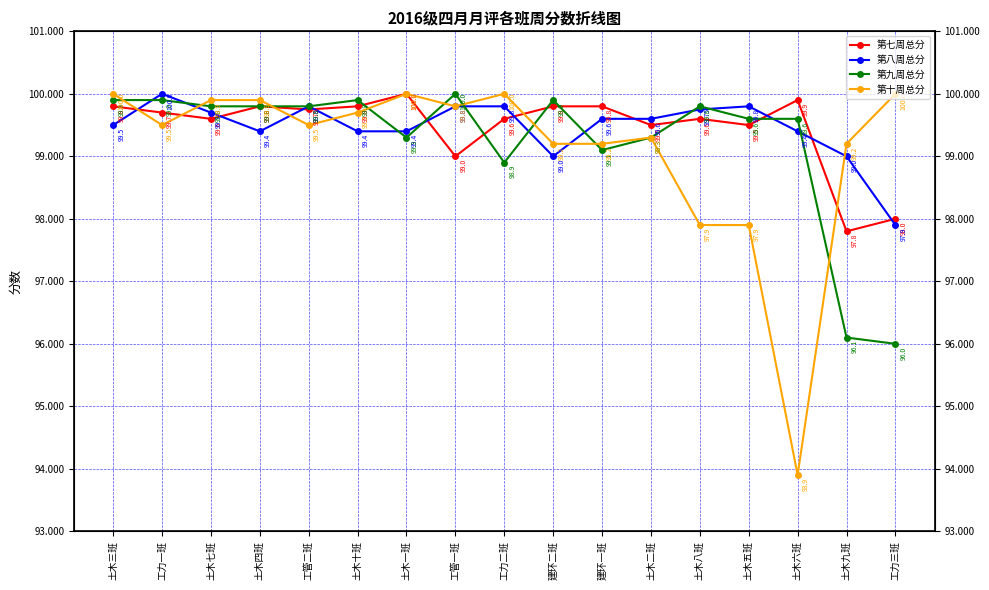

At which label does 第八周总分 first exceed 99?

土木三班